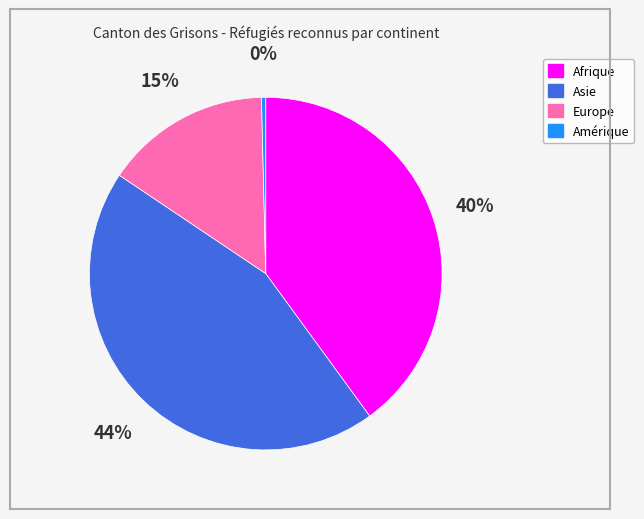

To the nearest percent, what is the difference between the largest and smallest slice percentages?

44%